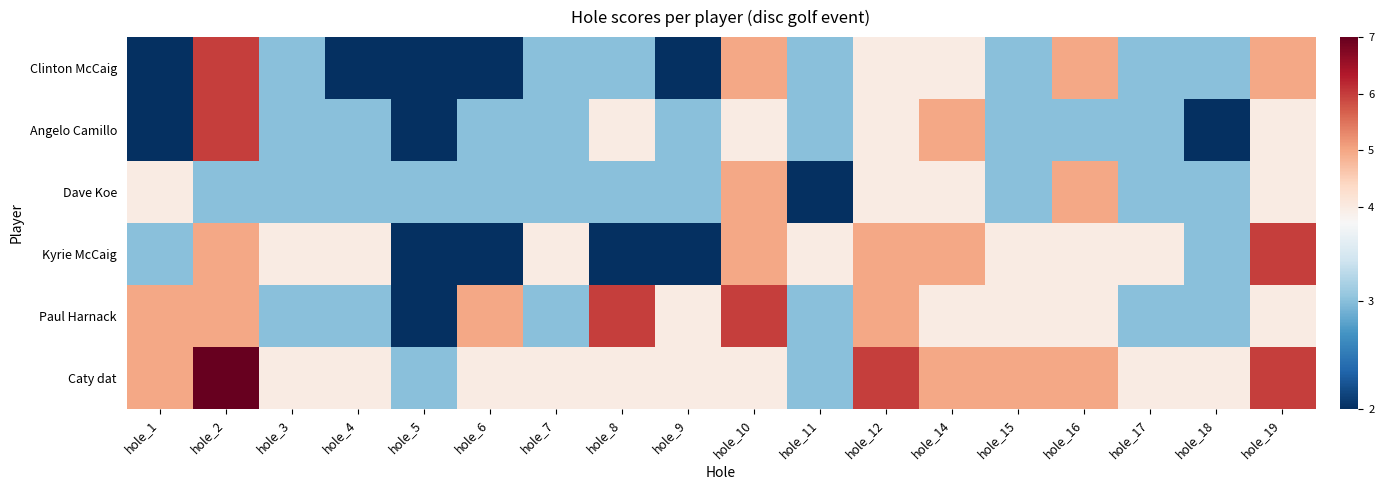

Which category has the highest value across all series?

hole_2